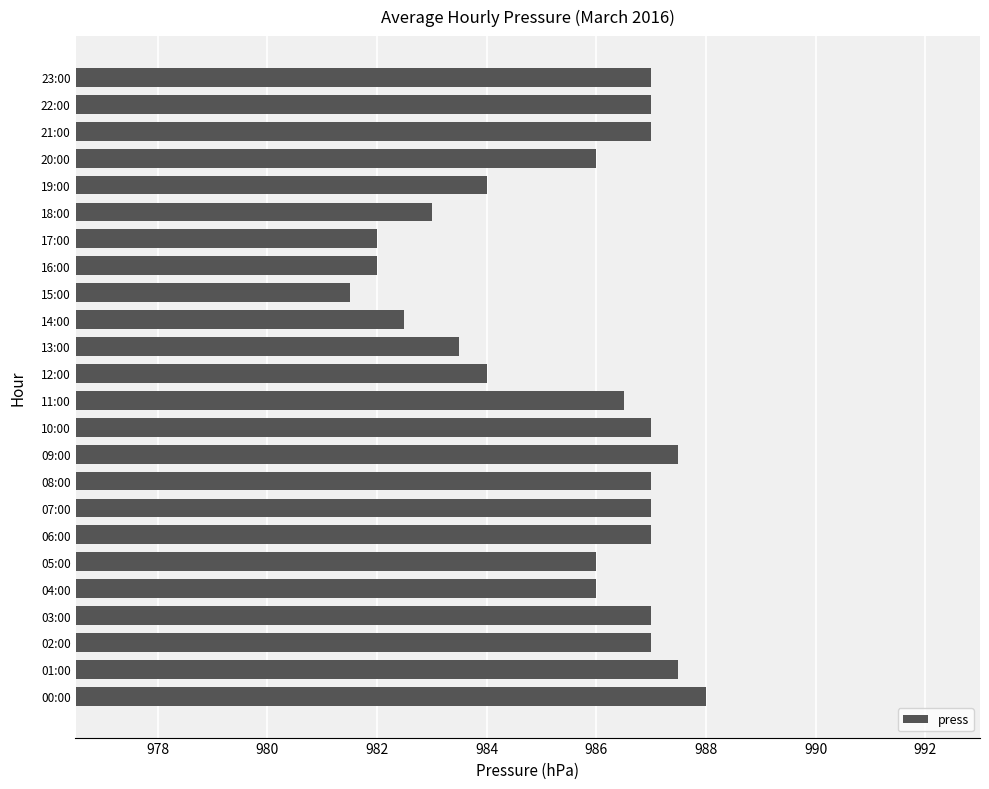

What is the sum of all values?

23653.0